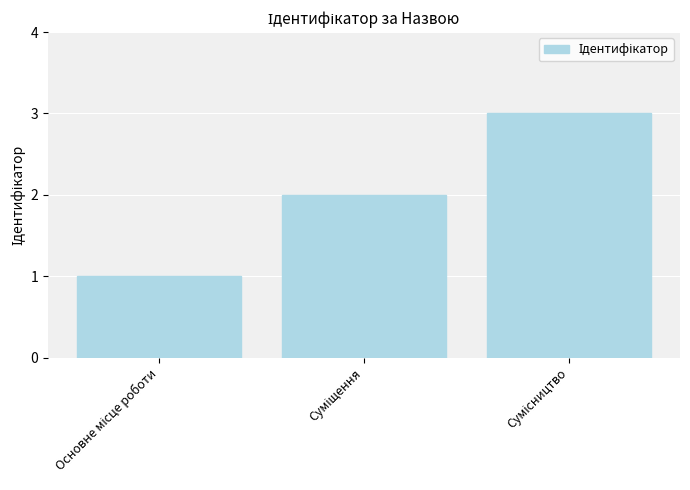

How many data points are less than 2?

1